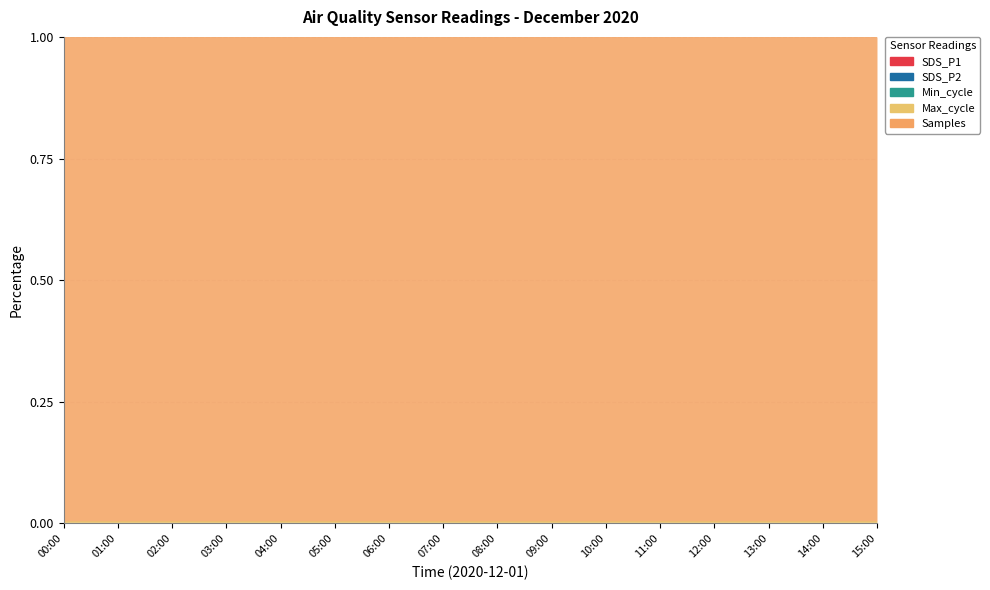

What is the sum of all Max_cycle values?

0.1